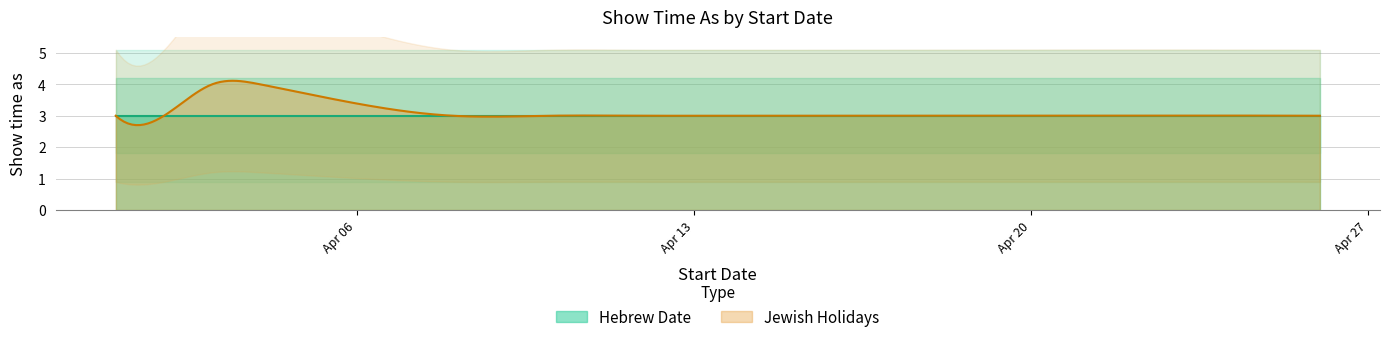

Reading left to right, what are all the values shown in this chart?

Hebrew Date: 4/1/2021=3	4/2/2021=3	4/3/2021=3	4/4/2021=3	4/8/2021=3	4/10/2021=3	4/12/2021=3	4/13/2021=3	4/14/2021=3	4/15/2021=3	4/26/2021=3
Jewish Holidays: 4/1/2021=3	4/2/2021=3	4/3/2021=4	4/4/2021=4	4/8/2021=3	4/10/2021=3	4/12/2021=3	4/13/2021=3	4/14/2021=3	4/15/2021=3	4/26/2021=3